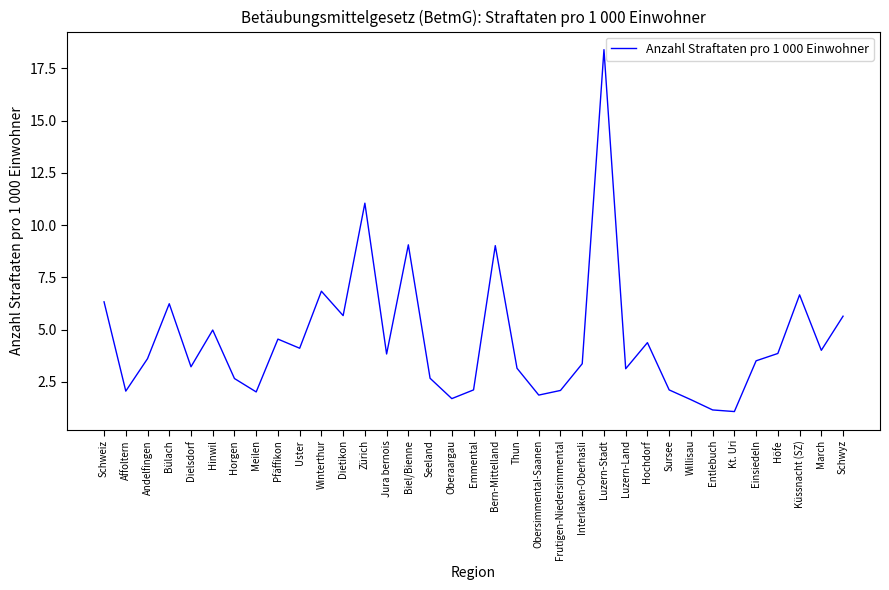

What is the greatest value displayed?

18.4